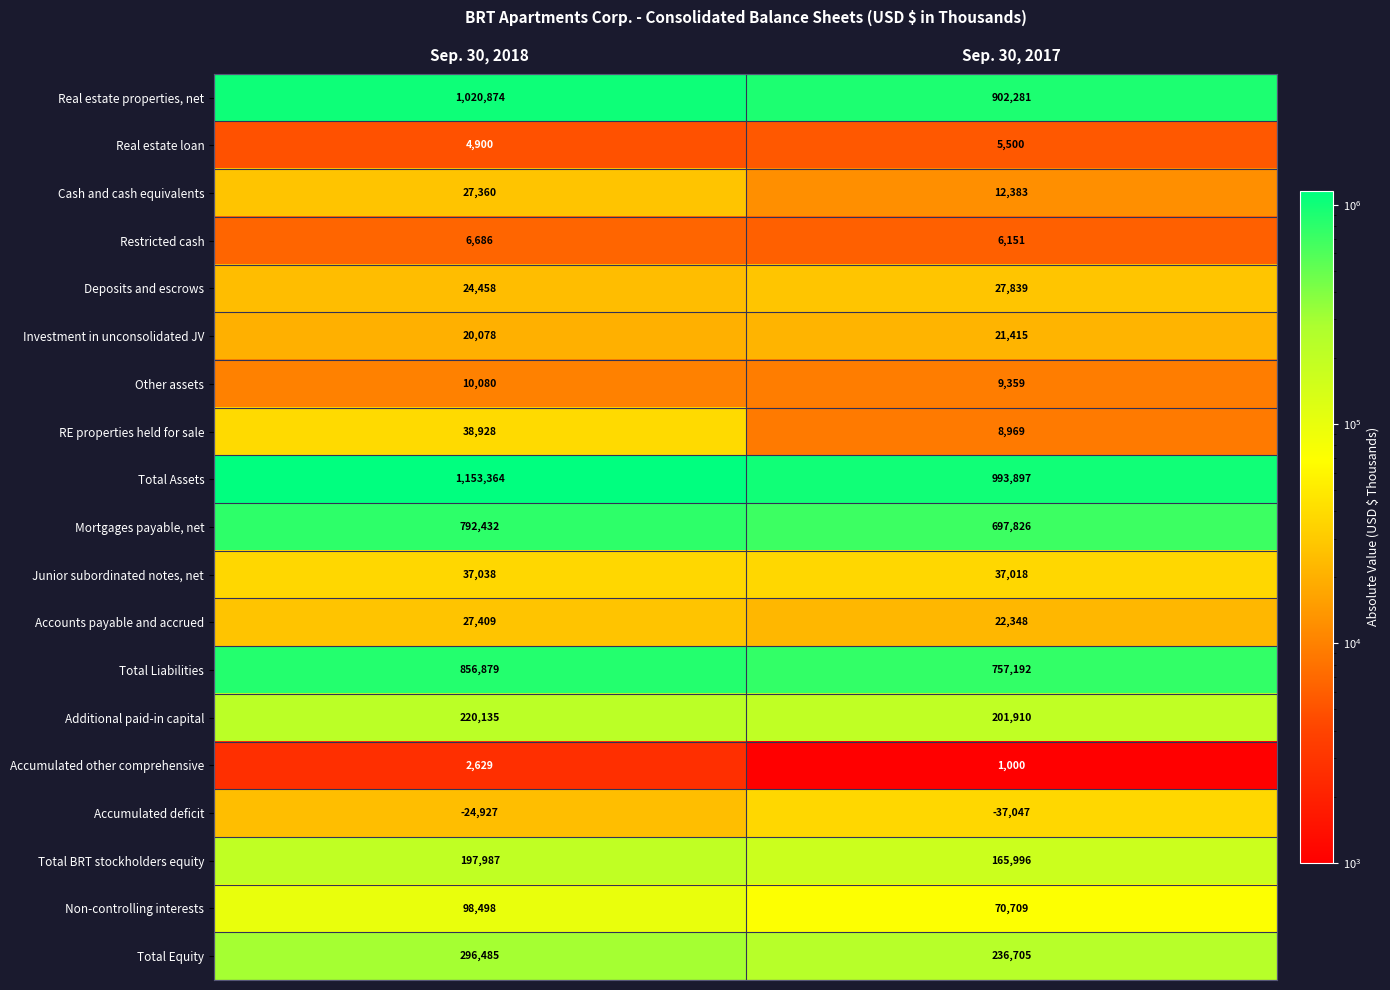

What is the spread (max minus min) of values at Sep. 30, 2018?

1178291